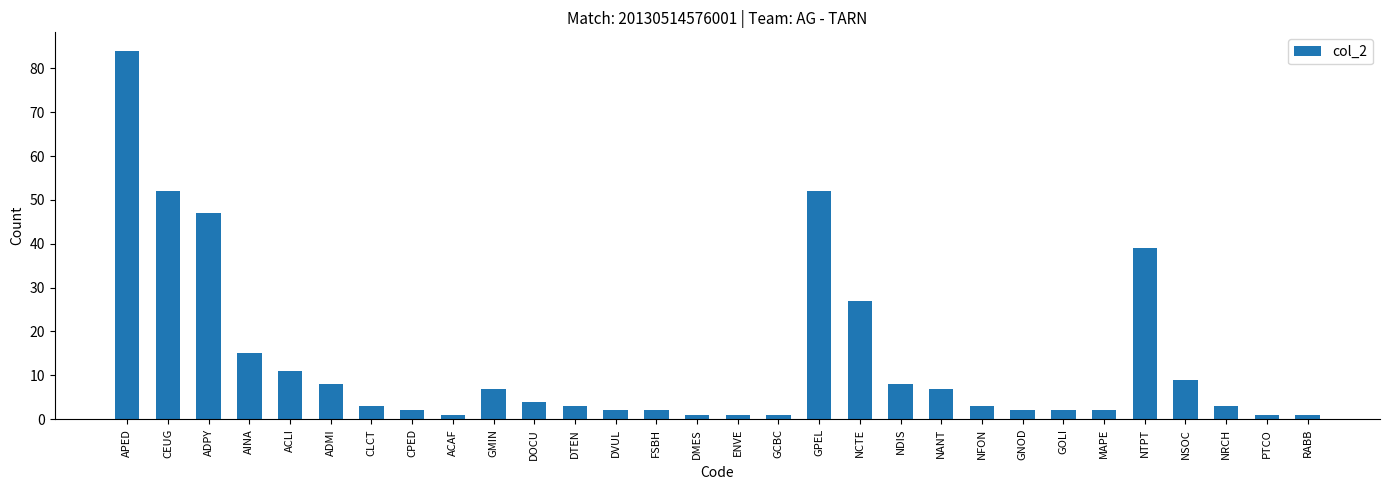

What is the label of the 13th bar from the right?

GPEL